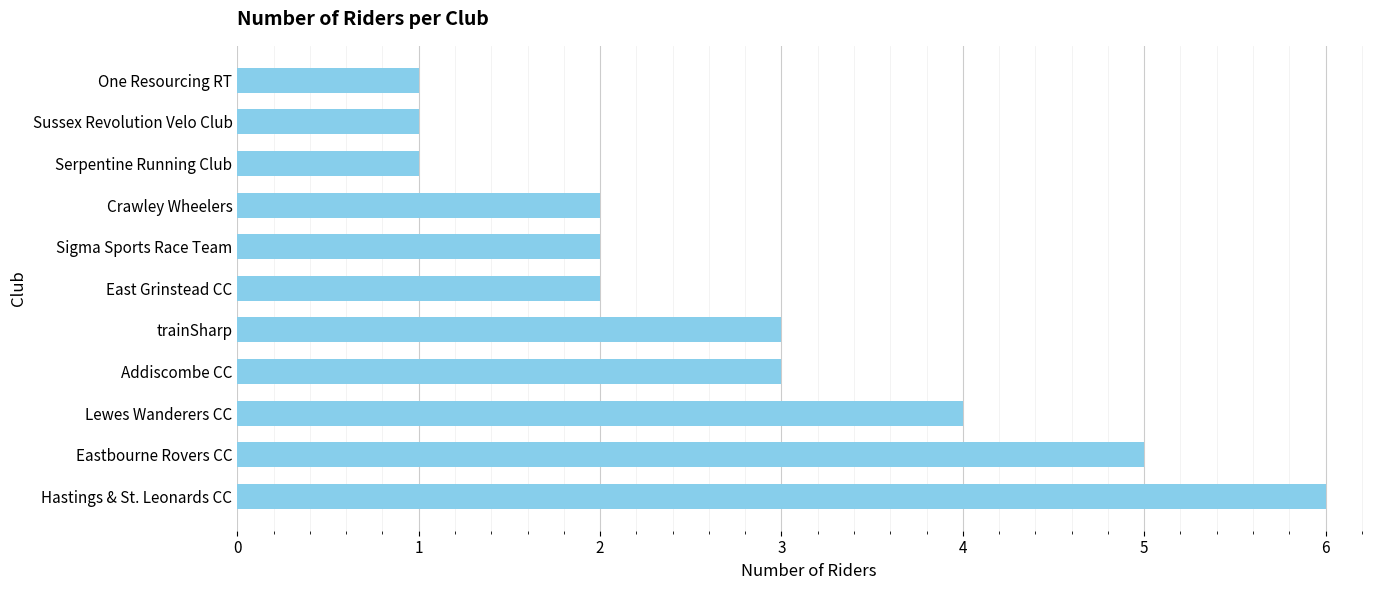

How many bars are there in total?

11